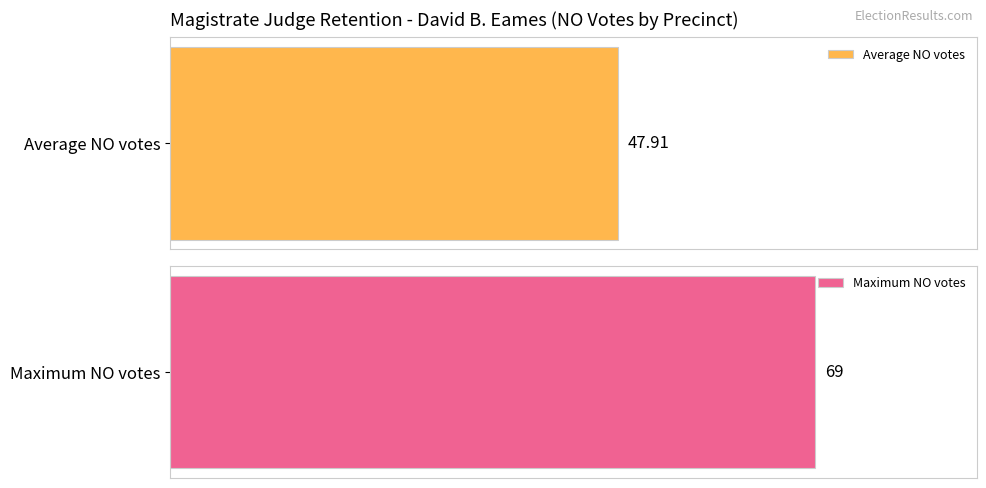

Is it true that the value at 07 Midvale is 69?

False